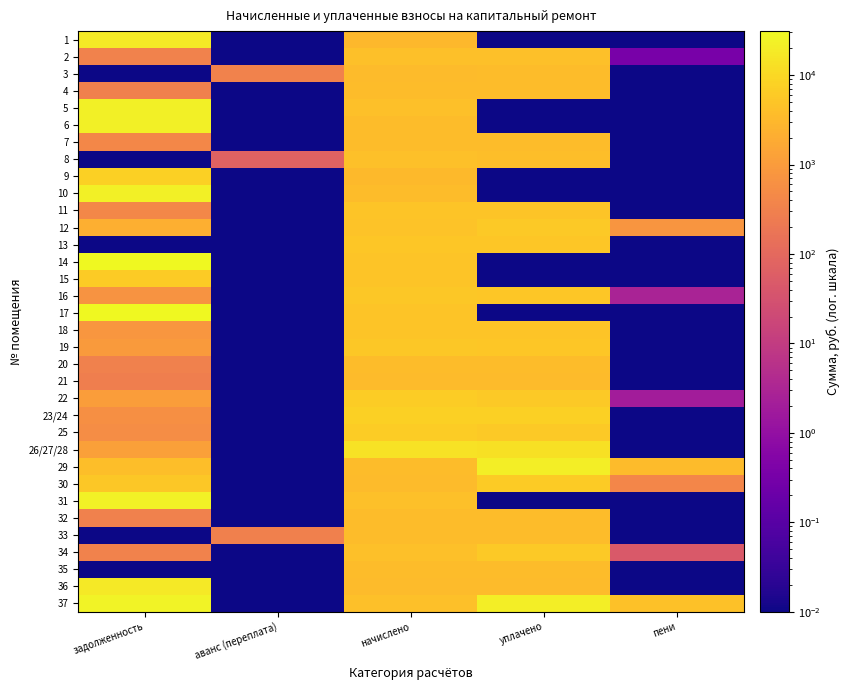

Reading left to right, what are all the values shown in this chart?

1: задолженность=18473.0	аванс (переплата)=0.0	начислено=3001.9	уплачено=0.0	пени=0.0
2: задолженность=344.0	аванс (переплата)=0.0	начислено=4127.6	уплачено=4127.6	пени=0.3
3: задолженность=0.0	аванс (переплата)=342.9	начислено=3561.6	уплачено=3700.0	пени=0.0
4: задолженность=306.3	аванс (переплата)=0.0	начислено=3676.1	уплачено=3676.2	пени=0.0
5: задолженность=21921.5	аванс (переплата)=0.0	начислено=4076.8	уплачено=0.0	пени=0.0
6: задолженность=22034.6	аванс (переплата)=0.0	начислено=3580.7	уплачено=0.0	пени=0.0
7: задолженность=423.9	аванс (переплата)=0.0	начислено=3733.3	уплачено=3733.3	пени=0.0
8: задолженность=0.0	аванс (переплата)=75.5	начислено=4057.7	уплачено=4007.8	пени=0.0
9: задолженность=7451.4	аванс (переплата)=0.0	начислено=3218.2	уплачено=0.0	пени=0.0
10: задолженность=22582.5	аванс (переплата)=0.0	начислено=3669.7	уплачено=0.0	пени=0.0
11: задолженность=415.0	аванс (переплата)=0.0	начислено=4979.9	уплачено=4979.9	пени=0.0
12: задолженность=2122.8	аванс (переплата)=0.0	начислено=4750.9	уплачено=5942.3	пени=757.7
13: задолженность=0.0	аванс (переплата)=0.0	начислено=5367.8	уплачено=5367.8	пени=0.0
14: задолженность=30997.2	аванс (переплата)=0.0	начислено=5037.1	уплачено=0.0	пени=0.0
15: задолженность=6327.4	аванс (переплата)=0.0	начислено=4852.7	уплачено=0.0	пени=0.0
16: задолженность=729.9	аванс (переплата)=0.0	начислено=5628.6	уплачено=5100.7	пени=2.7
17: задолженность=30958.0	аванс (переплата)=0.0	начислено=5030.8	уплачено=0.0	пени=0.0
18: задолженность=816.7	аванс (переплата)=0.0	начислено=4897.2	уплачено=4903.1	пени=0.0
19: задолженность=951.6	аванс (переплата)=0.0	начислено=5660.4	уплачено=5188.7	пени=0.0
20: задолженность=311.1	аванс (переплата)=0.0	начислено=3733.3	уплачено=3733.3	пени=0.0
21: задолженность=288.3	аванс (переплата)=0.0	начислено=3459.8	уплачено=3459.8	пени=0.0
22: задолженность=1107.0	аванс (переплата)=0.0	начислено=6576.2	уплачено=6026.2	пени=2.0
23/24: задолженность=614.8	аванс (переплата)=0.0	начислено=7377.6	уплачено=7377.6	пени=0.0
25: задолженность=545.9	аванс (переплата)=0.0	начислено=6550.8	уплачено=6004.9	пени=0.0
26/27/28: задолженность=1181.9	аванс (переплата)=0.0	начислено=14182.8	уплачено=13235.5	пени=0.0
29: задолженность=3854.4	аванс (переплата)=0.0	начислено=3727.0	уплачено=20819.0	пени=3509.0
30: задолженность=5635.6	аванс (переплата)=0.0	начислено=3529.8	уплачено=6177.1	пени=400.1
31: задолженность=24133.9	аванс (переплата)=0.0	начислено=4229.4	уплачено=0.0	пени=0.0
32: задолженность=310.1	аванс (переплата)=0.0	начислено=3720.6	уплачено=3718.6	пени=0.0
33: задолженность=0.0	аванс (переплата)=299.4	начислено=3599.8	уплачено=3599.8	пени=0.0
34: задолженность=342.9	аванс (переплата)=0.0	начислено=4114.9	уплачено=5829.5	пени=45.7
35: задолженность=0.0	аванс (переплата)=0.0	начислено=3739.7	уплачено=3739.7	пени=0.0
36: задолженность=18173.6	аванс (переплата)=0.0	начислено=3542.5	уплачено=3500.0	пени=0.0
37: задолженность=25243.9	аванс (переплата)=0.0	начислено=4102.2	уплачено=21194.7	пени=4391.3